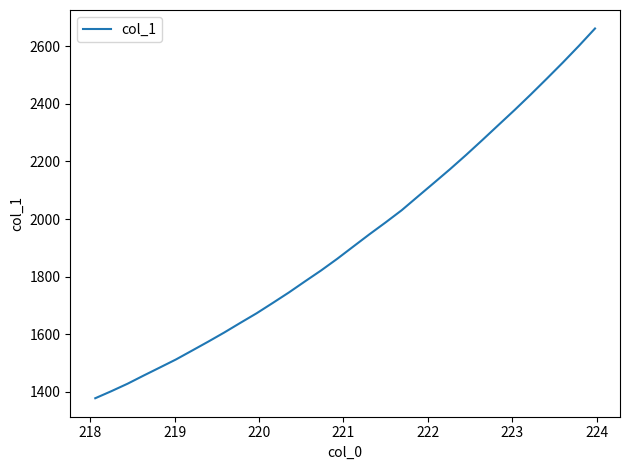

What is the maximum value shown in the chart?

2661.5